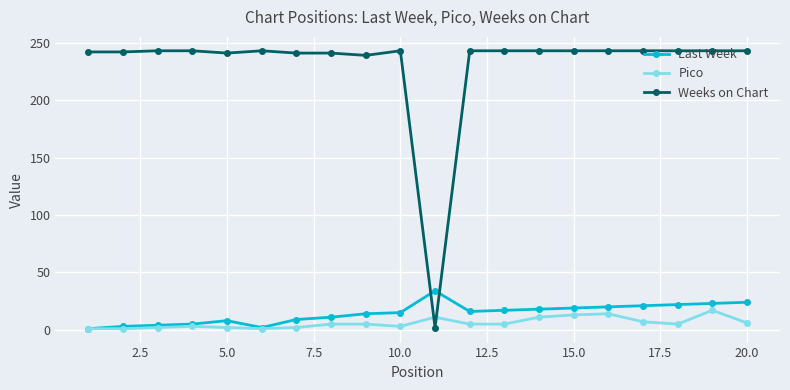

True or false: Weeks on Chart and Pico intersect in this chart.

True